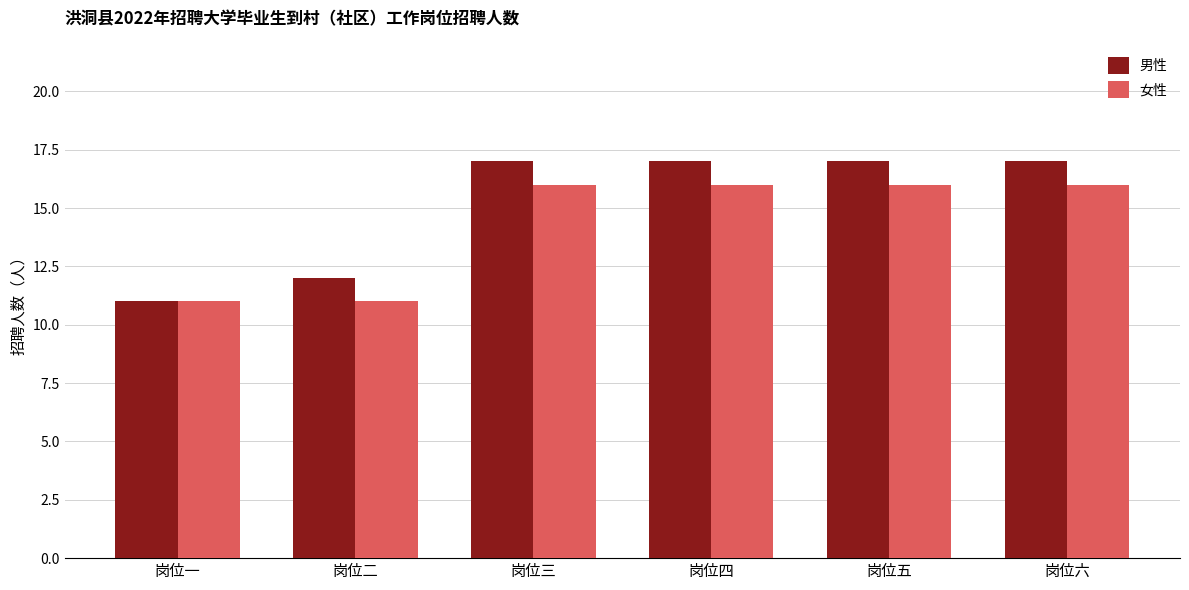

What is the approximate value of 女性 at 岗位二?

11